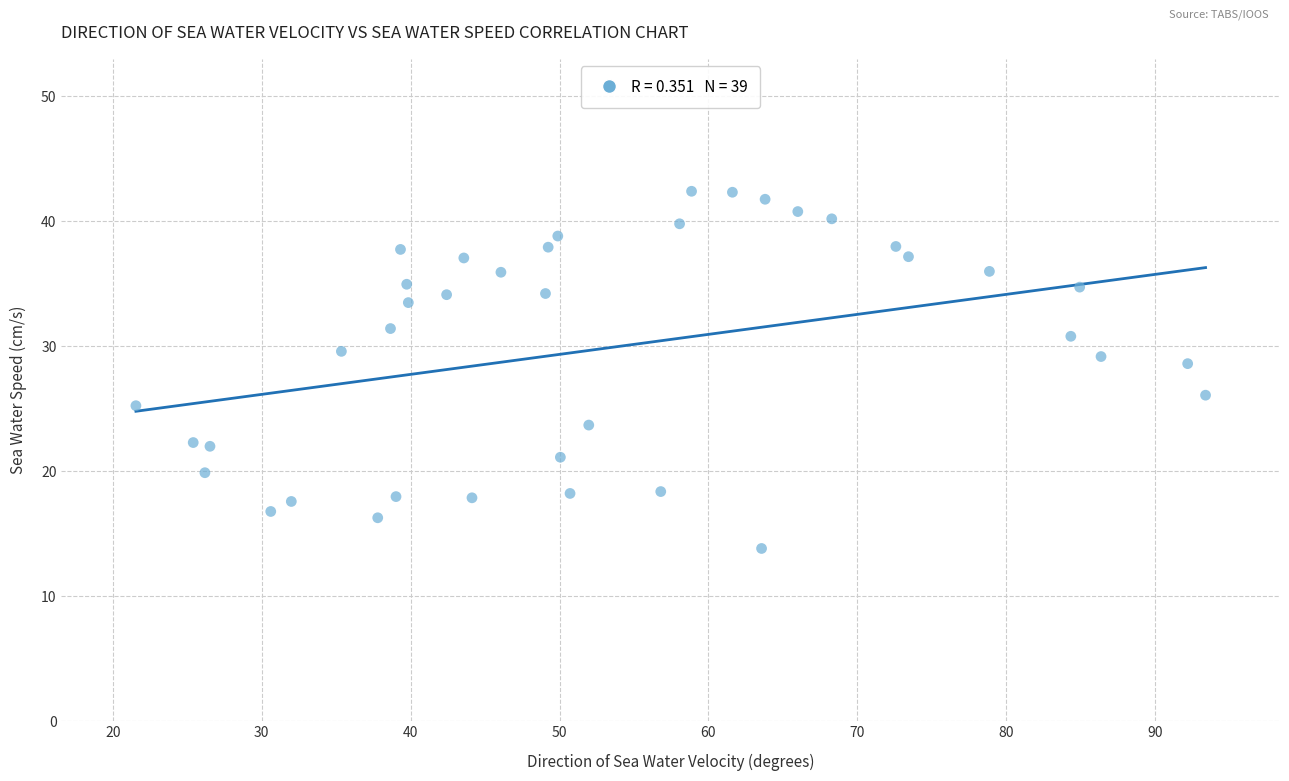

What is the range of Y values (max minus min)?

28.6